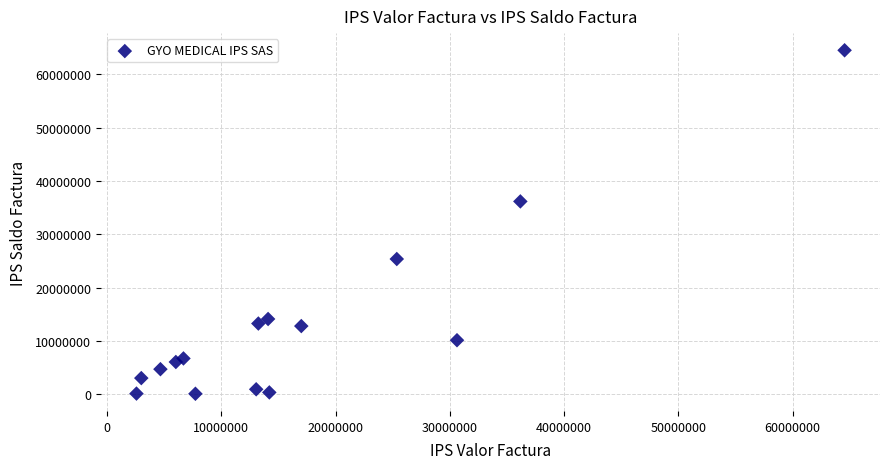

What Y value in the scatter plot is closest to 32298016?

36168770